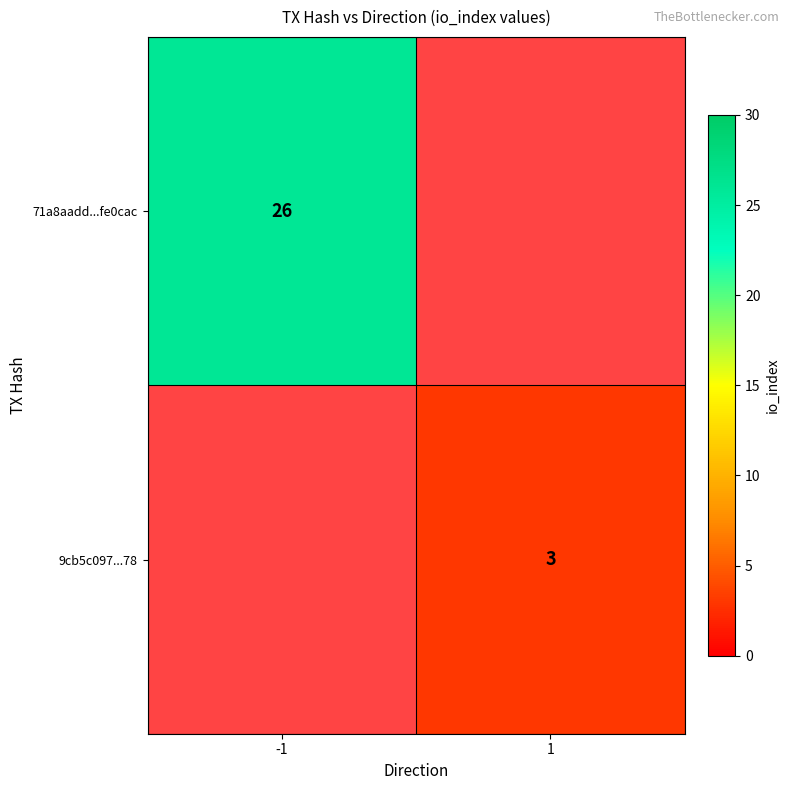

True or false: 71a8aadd...fe0cac has a value of 26 at -1.

True